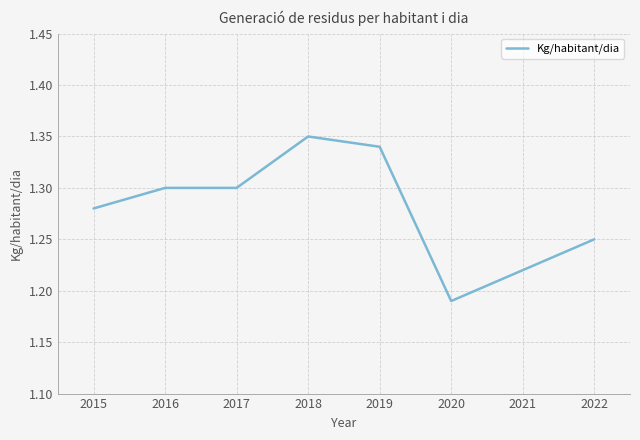

True or false: the data has more than 2 interior local peaks.

False